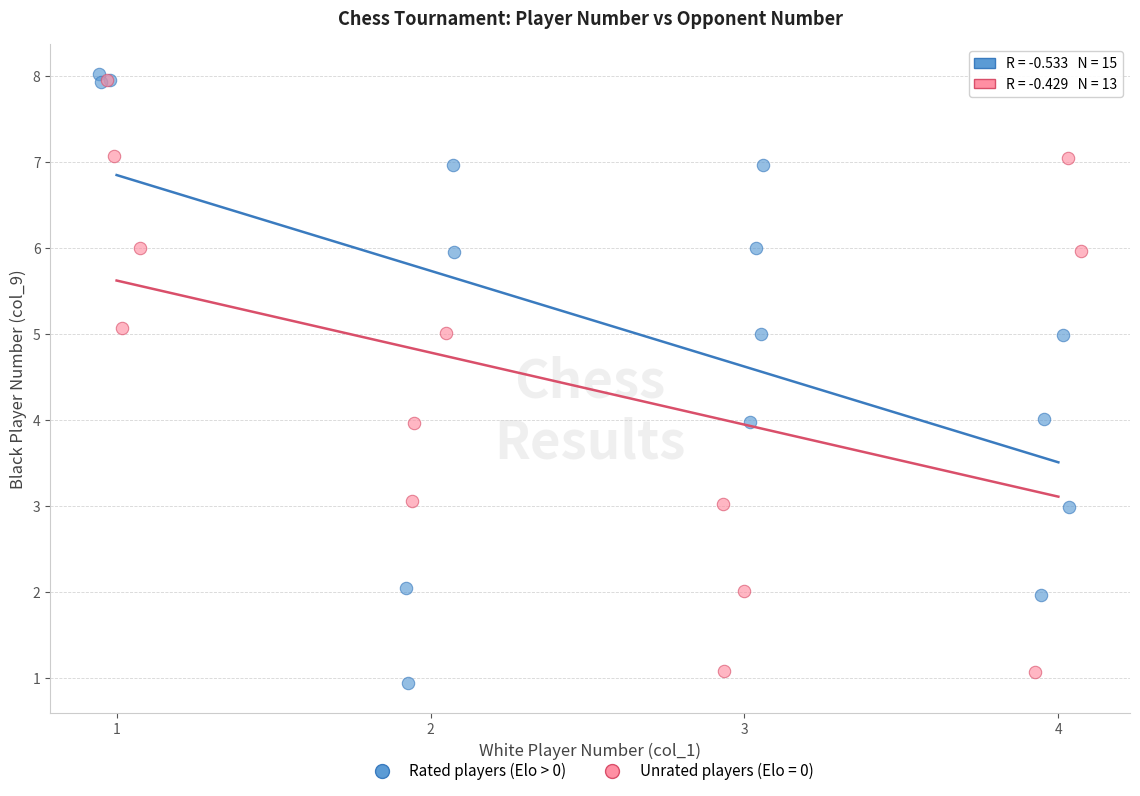

What are all the series names shown in the legend?

Rated players (Elo > 0), Unrated players (Elo = 0)